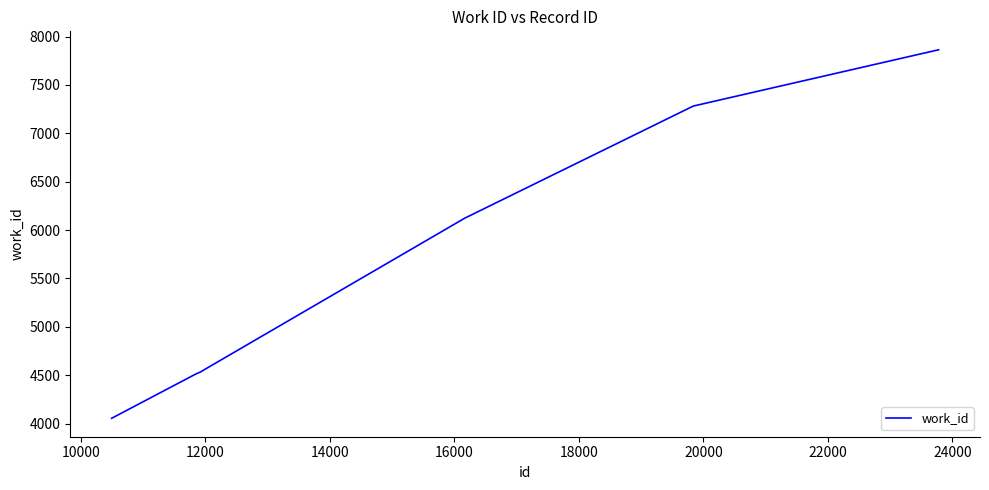

What is the greatest value displayed?

7864